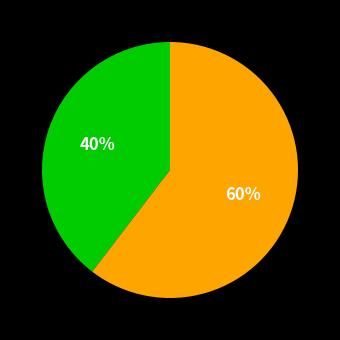

Is there any slice that represents more than half of the pie?

Yes